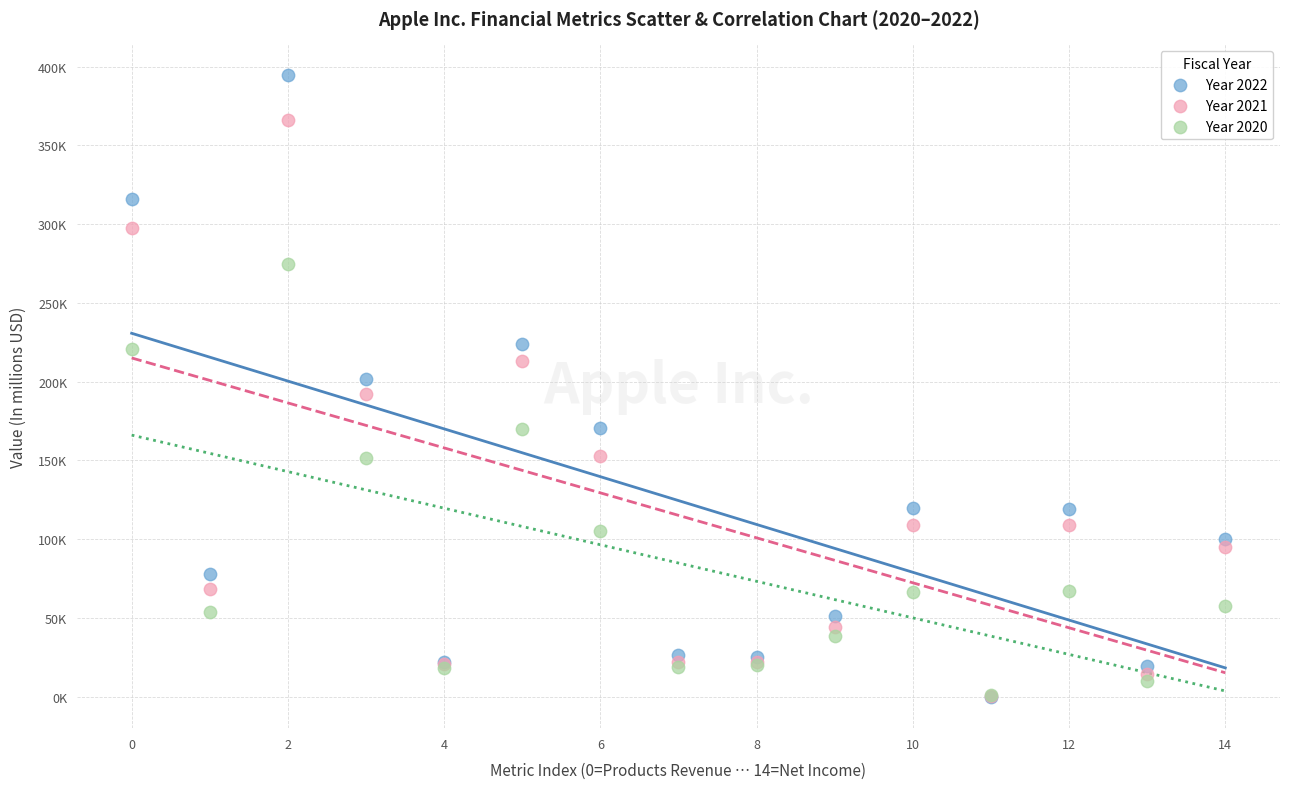

Which series has the largest Y range (max minus min)?

Year 2022